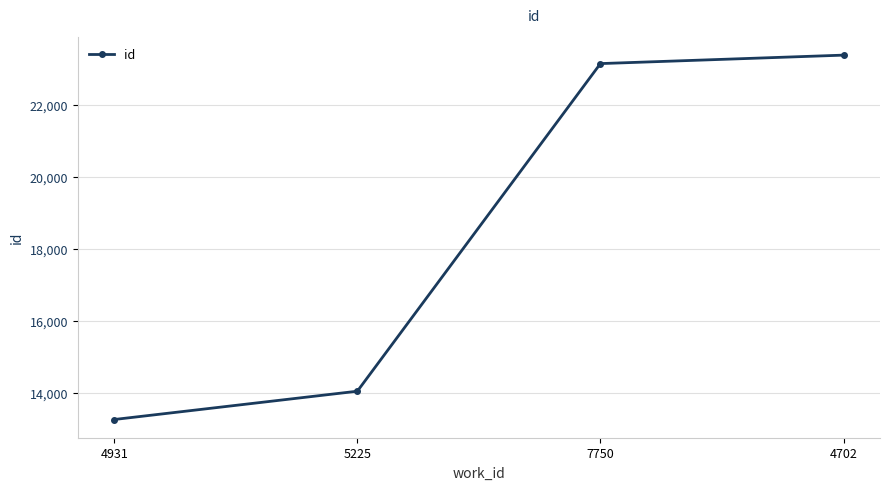

What is the ratio of the value at 4702 to the value at 4931?

1.8